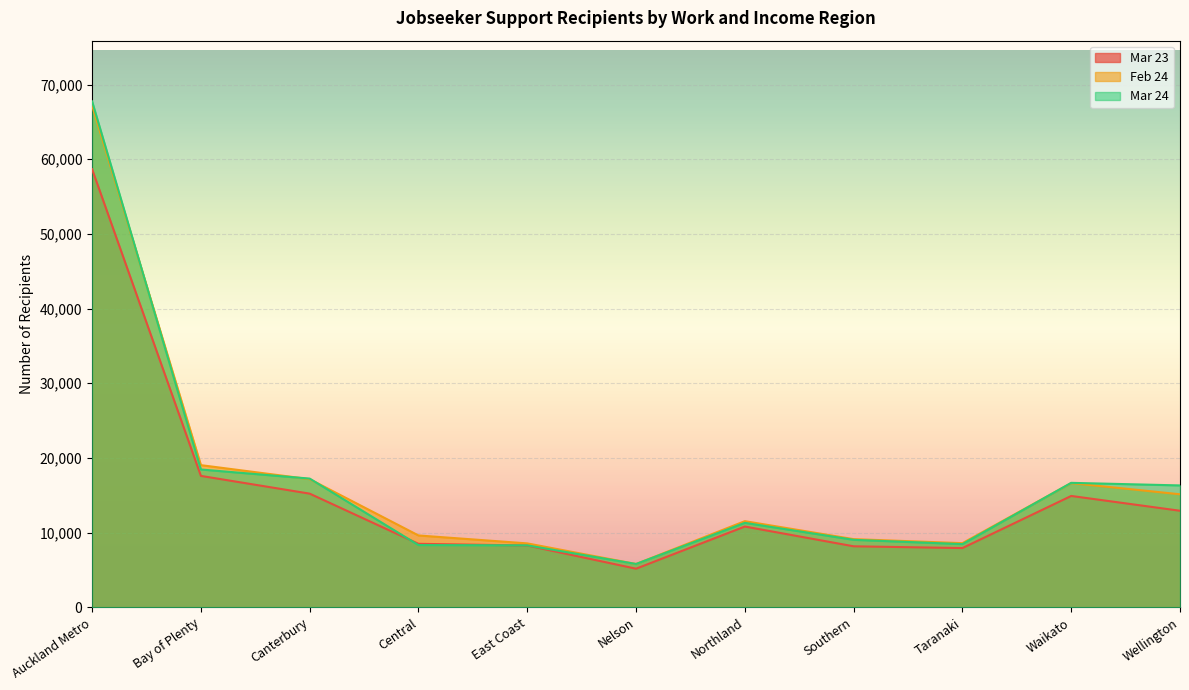

How many data points does each series have?

11